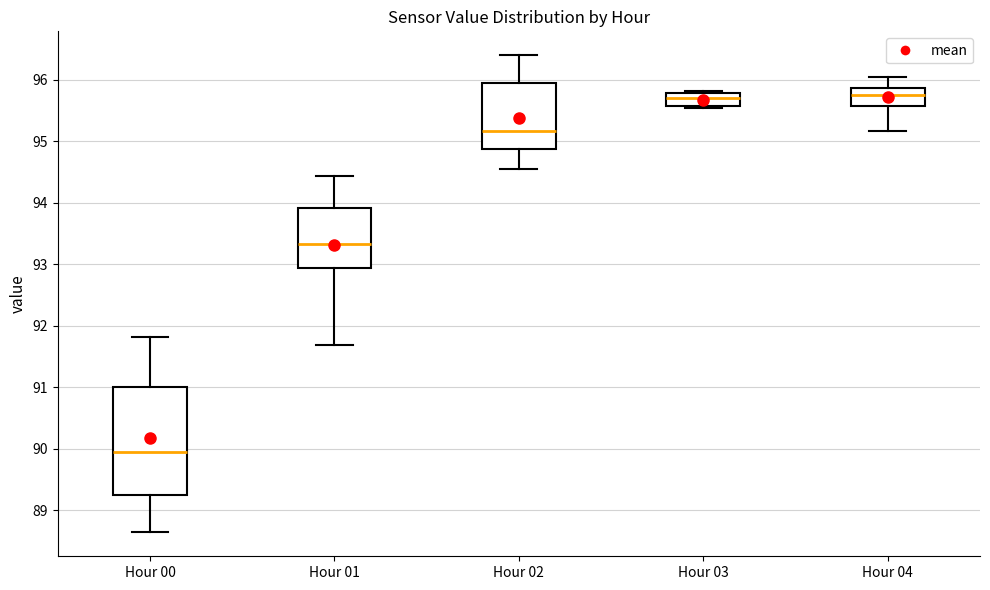

Where does the upper whisker of the box for Hour 00 end on the y-axis? The values are not printed on the chart, so give them approximately, as read against the axis.

91.8